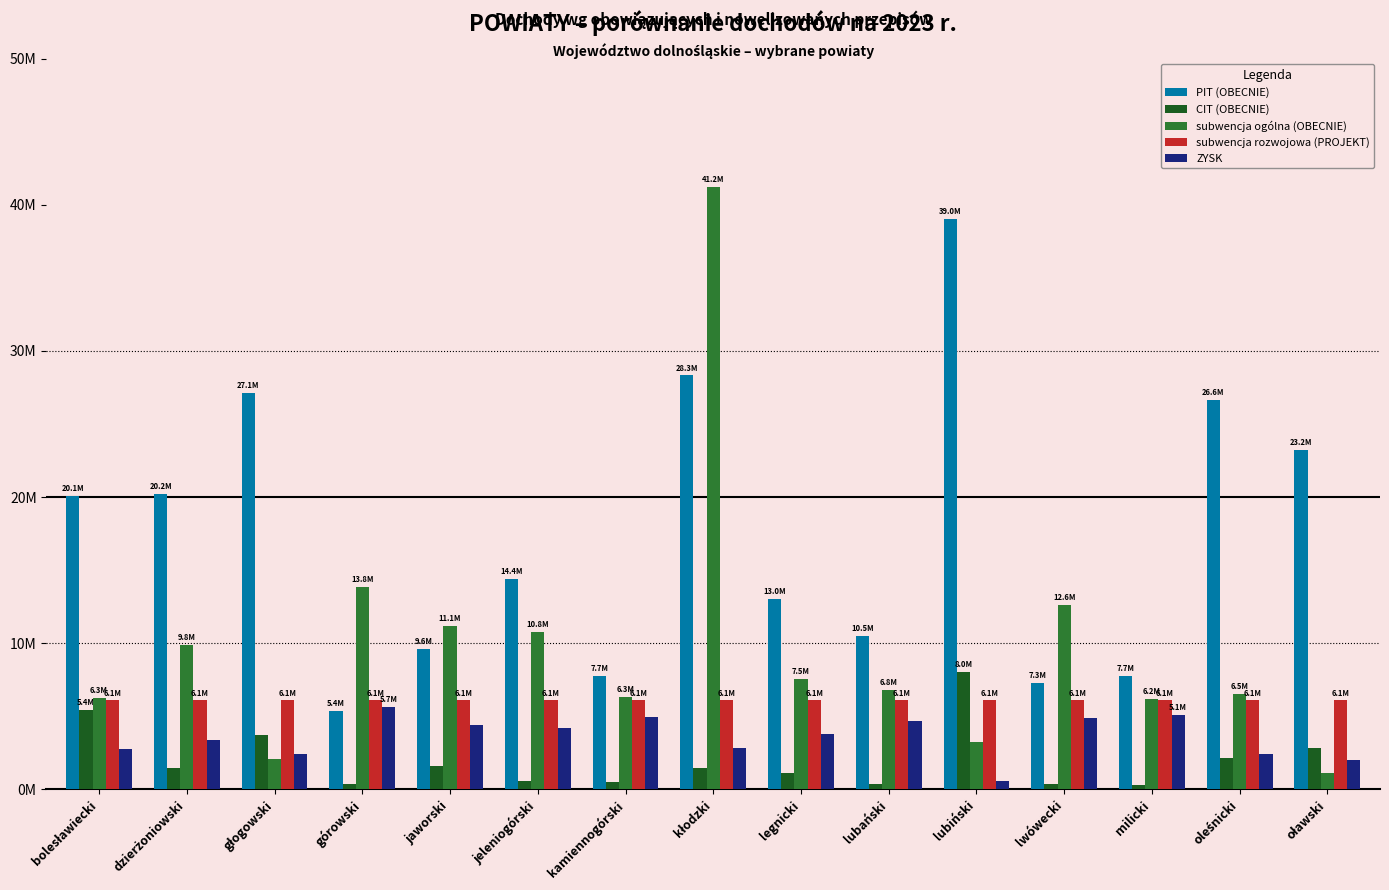

Are the bars grouped side by side (vs. stacked)?

Yes